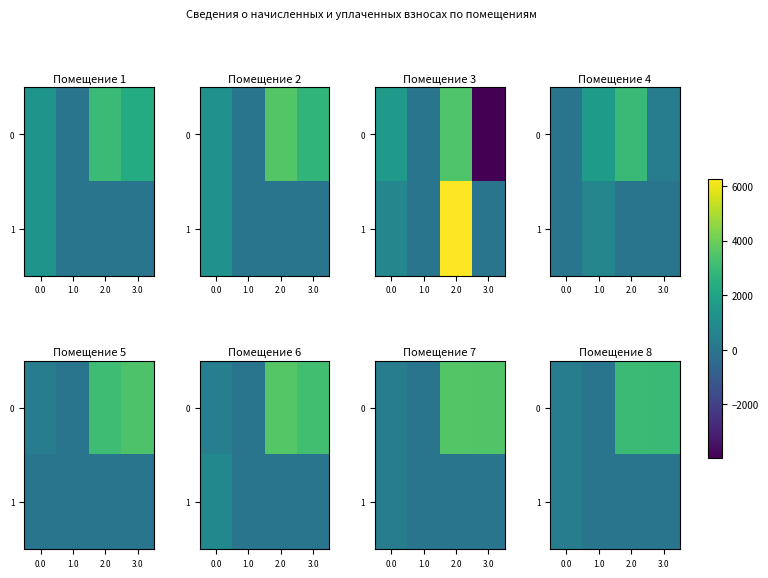

What is the spread (max minus min) of values at 3.0?

2988.4